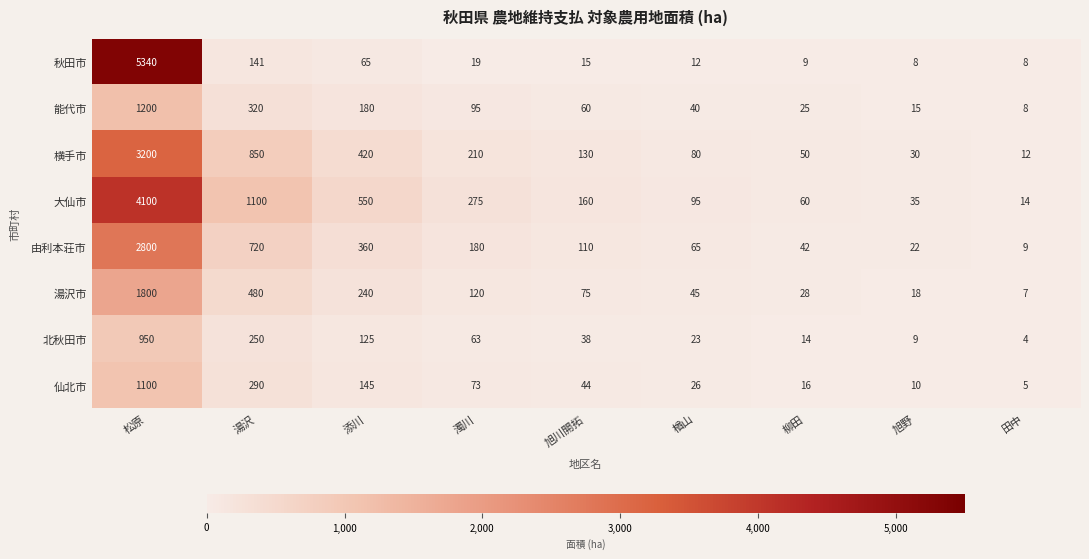

What is the total value across all series at 添川?

2085